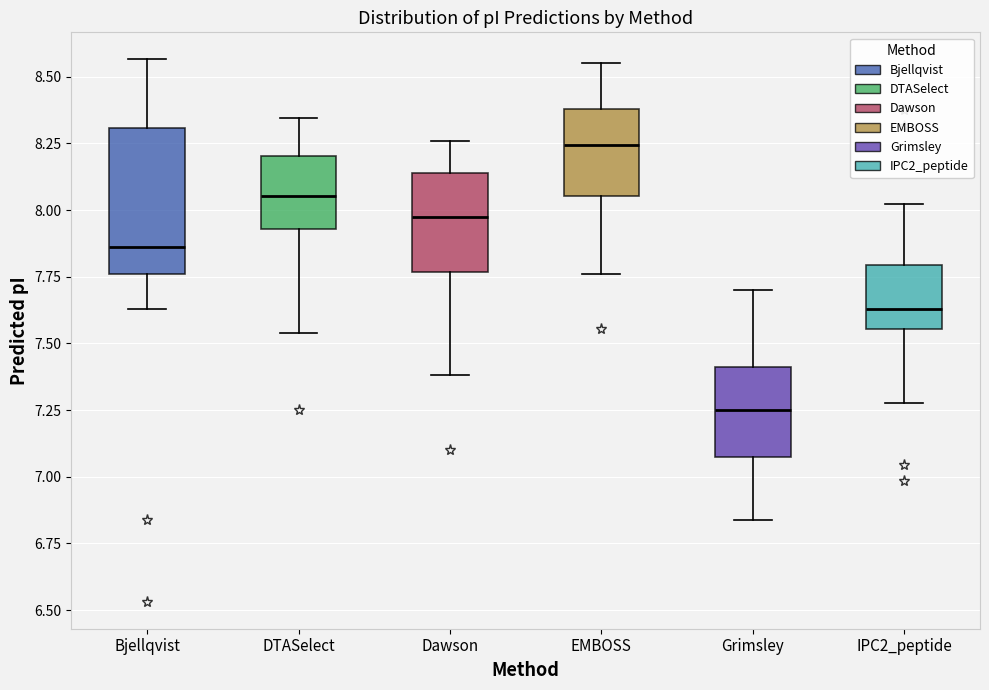

Reading left to right, transcribe this box plot: for each box, give where its median line is, the range the box spans, and where its two whiskers end, as read against the y-axis. The values are not printed on the chart, so give them approximately, as read against the axis.

Bjellqvist: median 7.85, box 7.75 to 8.30, whiskers 7.65 to 8.55
DTASelect: median 8.05, box 7.95 to 8.20, whiskers 7.55 to 8.35
Dawson: median 7.95, box 7.75 to 8.15, whiskers 7.40 to 8.25
EMBOSS: median 8.25, box 8.05 to 8.40, whiskers 7.75 to 8.55
Grimsley: median 7.25, box 7.05 to 7.40, whiskers 6.85 to 7.70
IPC2_peptide: median 7.65, box 7.55 to 7.80, whiskers 7.30 to 8.00